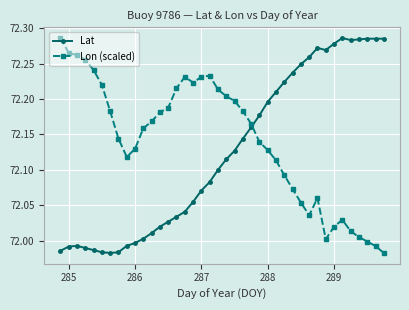

True or false: Lat has more than 0 interior local peaks.

True